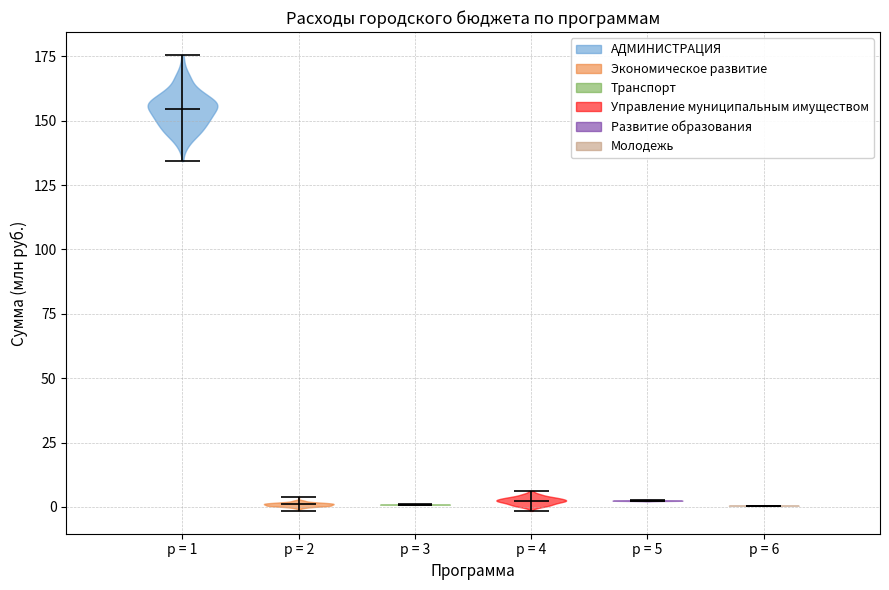

Reading left to right, read every violin against the y-axis: where its median line is, and the lowest and highest points it reaches. The values are not printed on the chart, so give them approximately, as read against the axis.

p = 1: median line 155, lowest point 135, highest point 175
p = 2: median line 0, lowest point 0, highest point 5
p = 3: median line 0, lowest point 0, highest point 0
p = 4: median line 0, lowest point 0, highest point 5
p = 5: median line 0, lowest point 0, highest point 5
p = 6: median line 0, lowest point 0, highest point 0